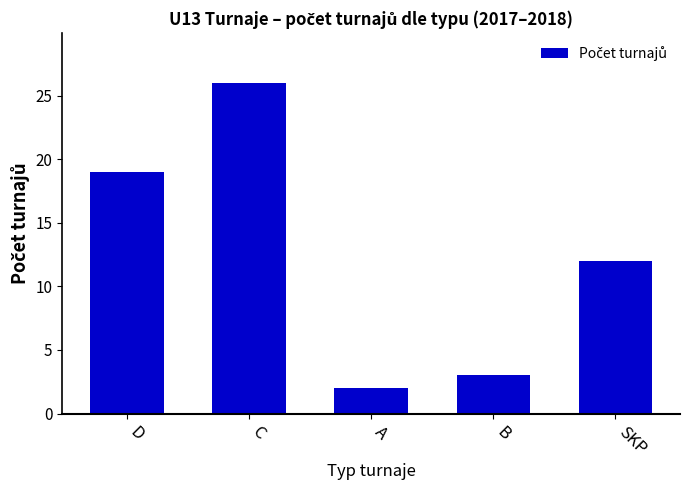

What is the sum of the values at D and SKP?

31